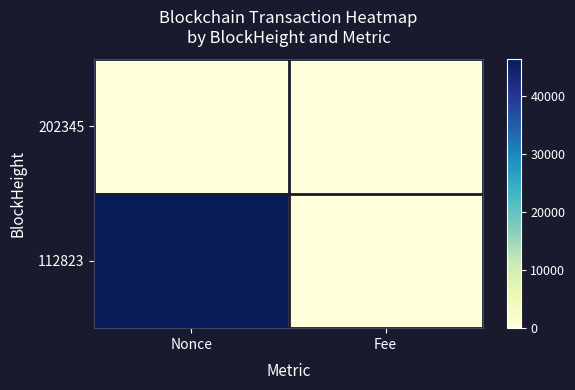

Which has a higher value, Fee or Nonce?

Fee